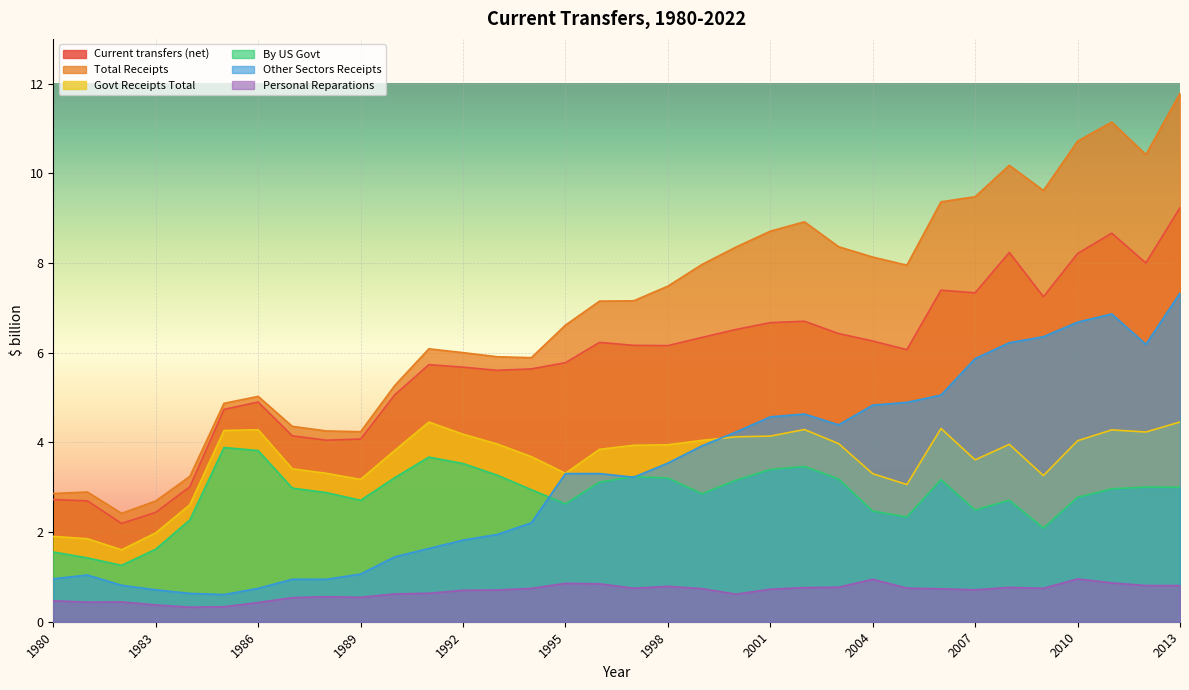

What is the value of the By US Govt point at the 31st from the left?

2.8